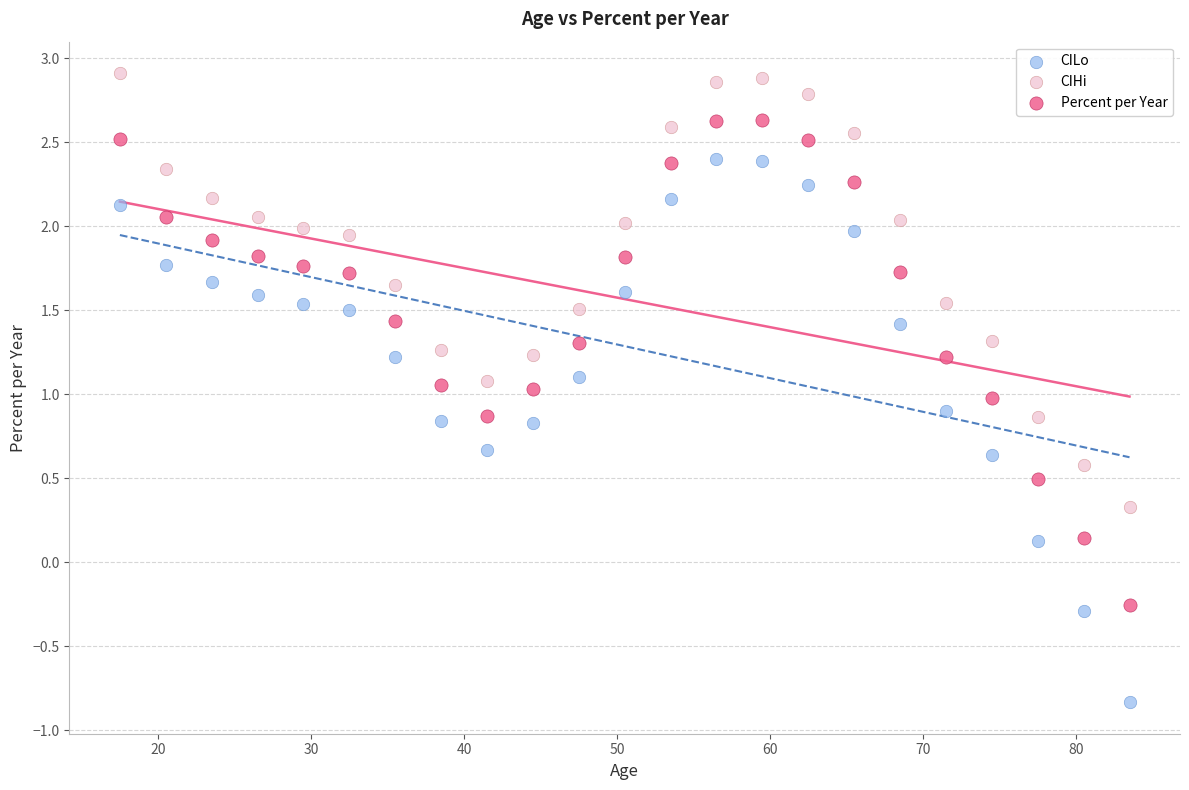

What is the X range (max minus min) for the scatter plot?

66.0